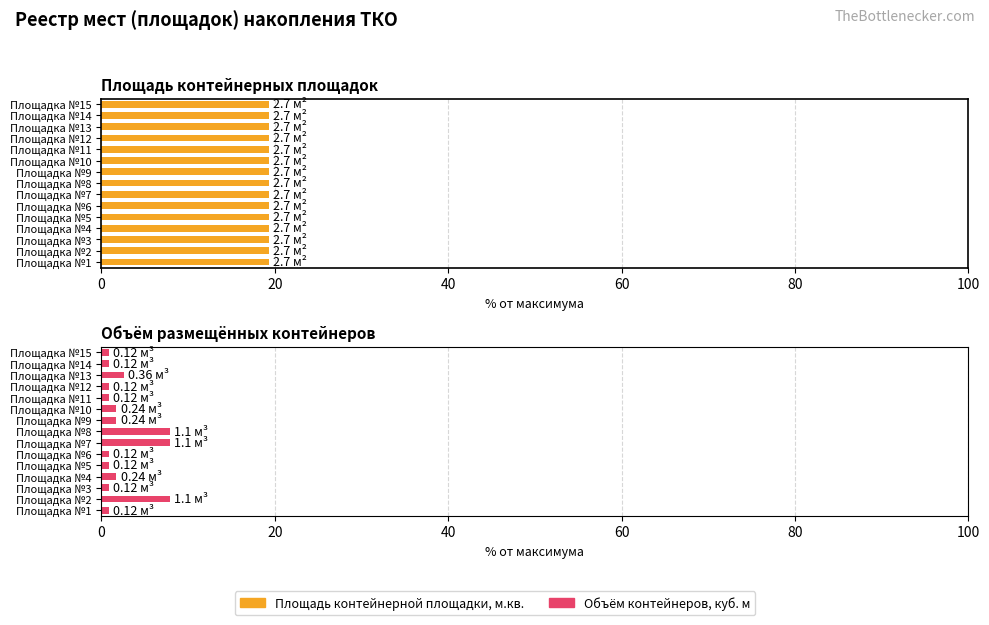

How many categories are shown in the chart?

15